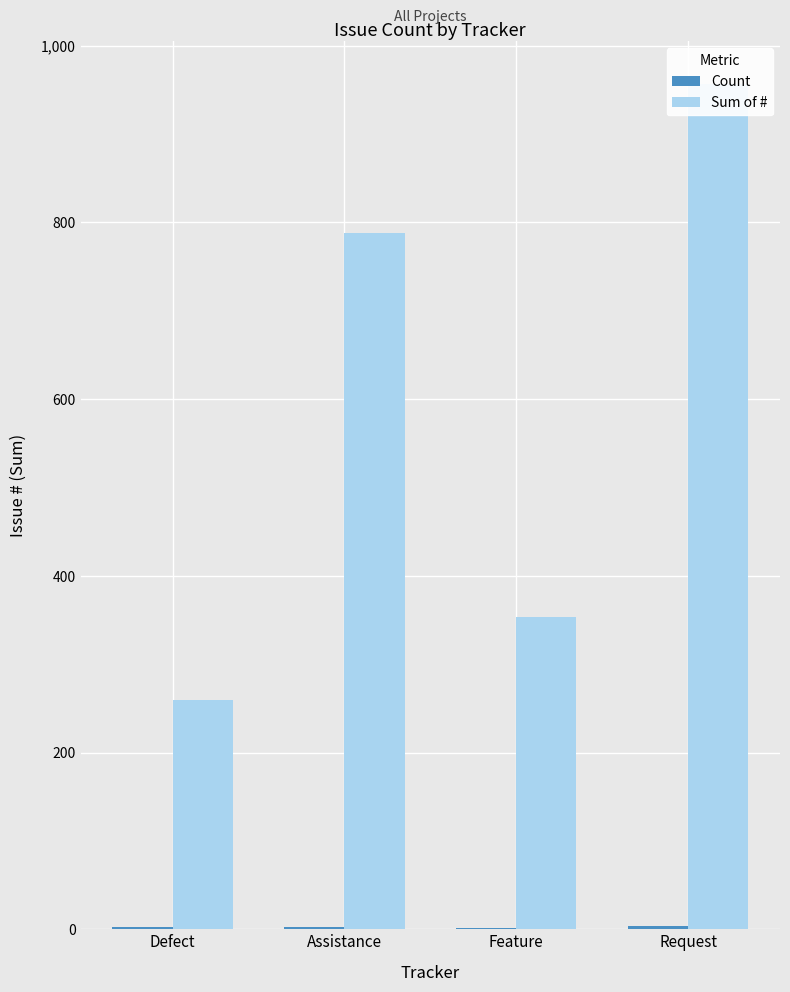

Where is Sum of # nearest to the value 608?

Assistance